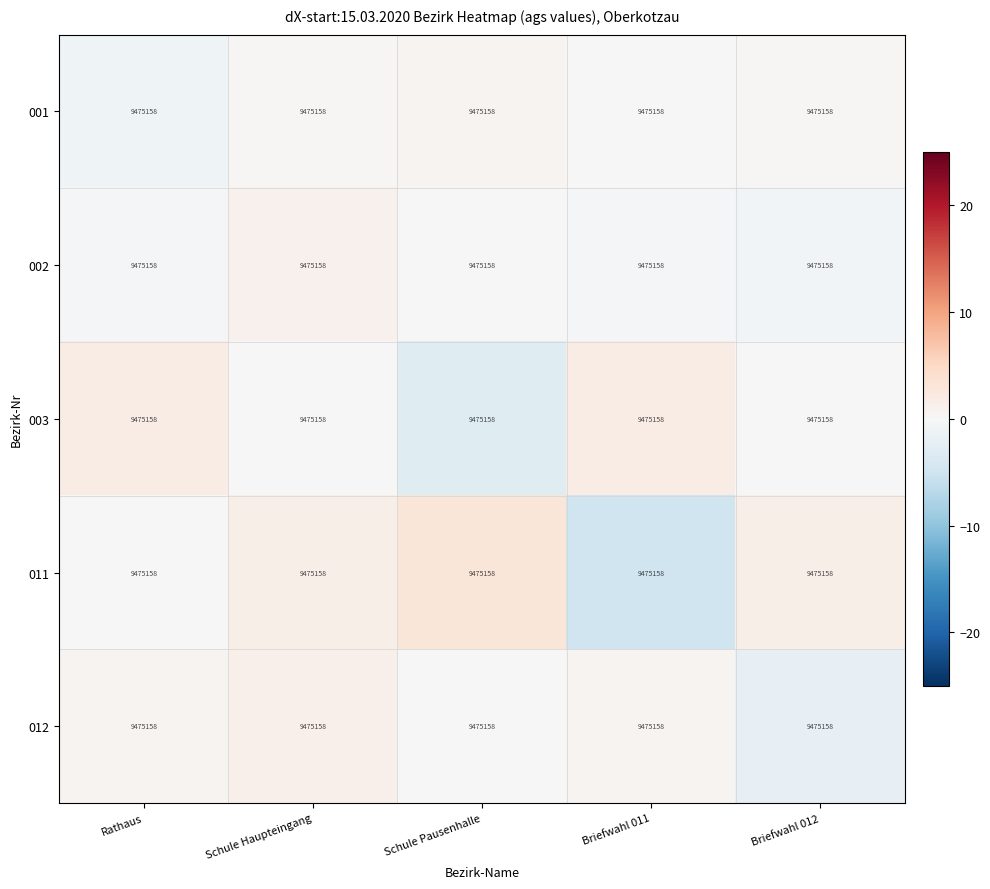

Reading right to left, extract all data points from this chart.

001: Briefwahl 012=9475158.0	Briefwahl 011=9475158.0	Schule Pausenhalle=9475158.0	Schule Haupteingang=9475158.0	Rathaus=9475158.0
002: Briefwahl 012=9475158.0	Briefwahl 011=9475158.0	Schule Pausenhalle=9475158.0	Schule Haupteingang=9475158.0	Rathaus=9475158.0
003: Briefwahl 012=9475158.0	Briefwahl 011=9475158.0	Schule Pausenhalle=9475158.0	Schule Haupteingang=9475158.0	Rathaus=9475158.0
011: Briefwahl 012=9475158.0	Briefwahl 011=9475158.0	Schule Pausenhalle=9475158.0	Schule Haupteingang=9475158.0	Rathaus=9475158.0
012: Briefwahl 012=9475158.0	Briefwahl 011=9475158.0	Schule Pausenhalle=9475158.0	Schule Haupteingang=9475158.0	Rathaus=9475158.0